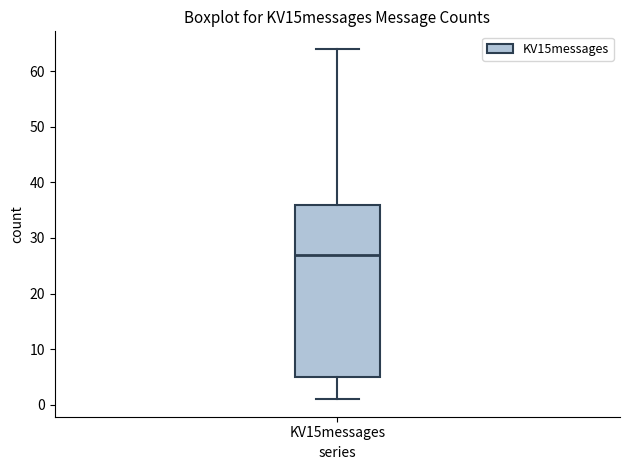

Read this box plot against the y-axis: the position of the median line, the range covered by the box, and the ends of both whiskers. The values are not printed on the chart, so give them approximately, as read against the axis.

median 27, box 5 to 36, whiskers 1 to 64